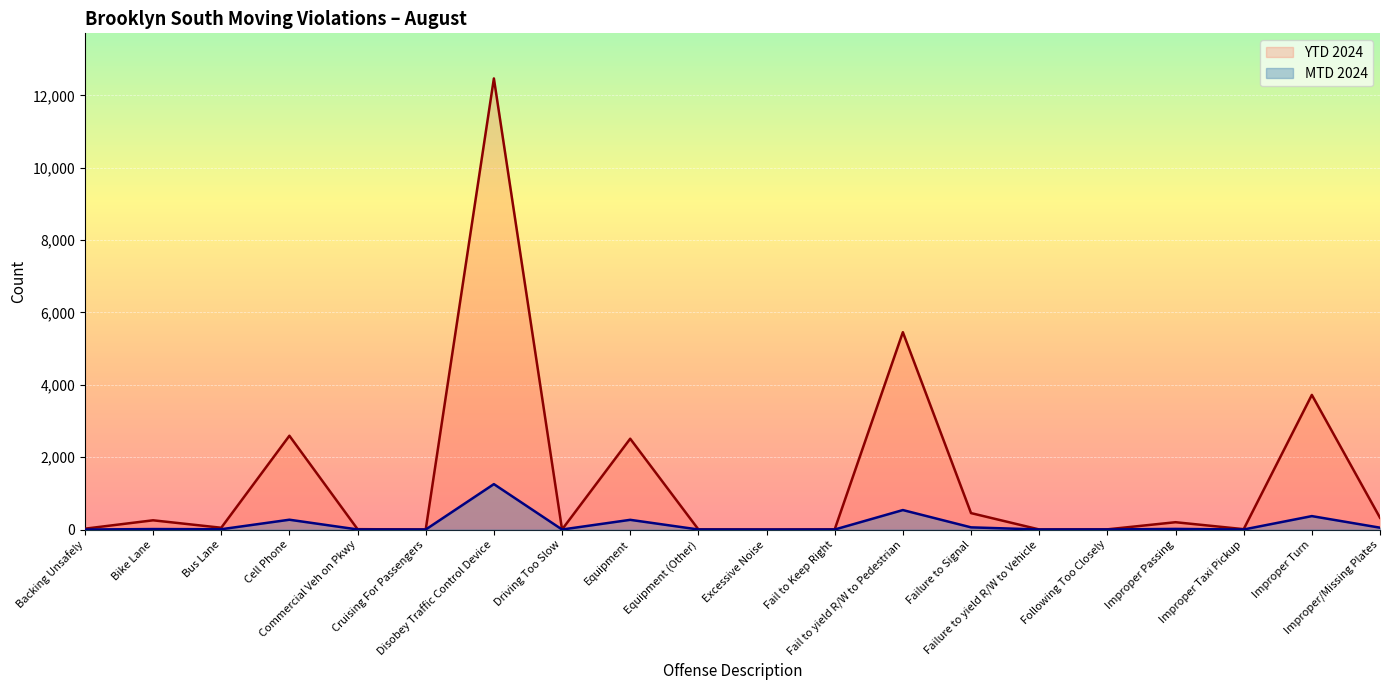

The value of MTD 2024 line at Cruising For Passengers is -750. True or false?

False